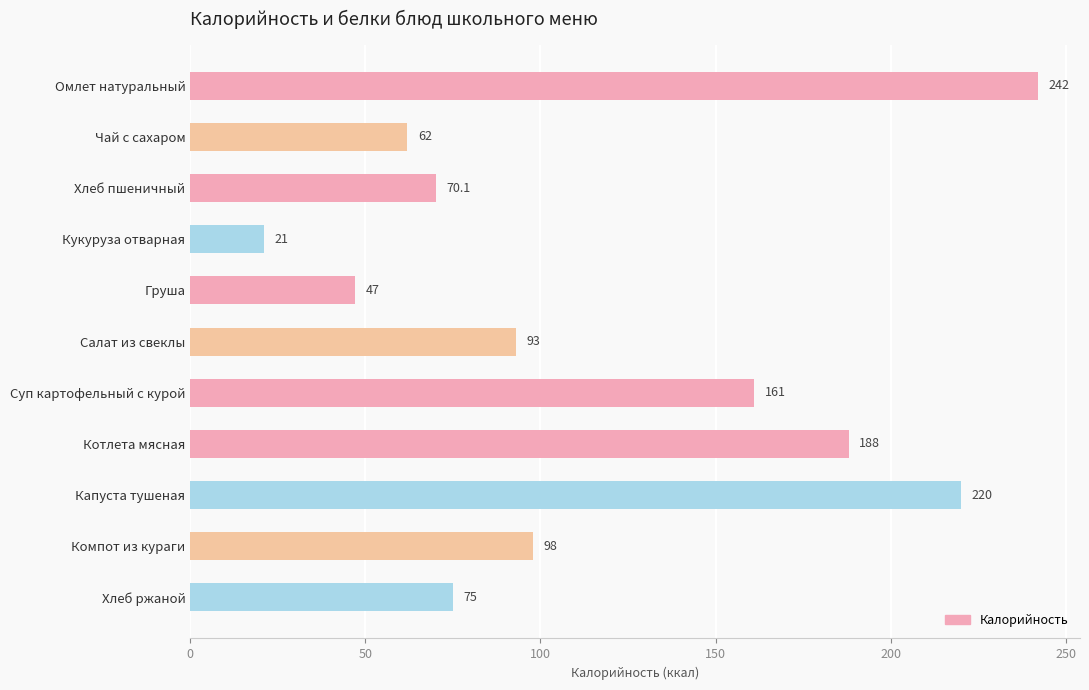

How many series are shown in this chart?

1